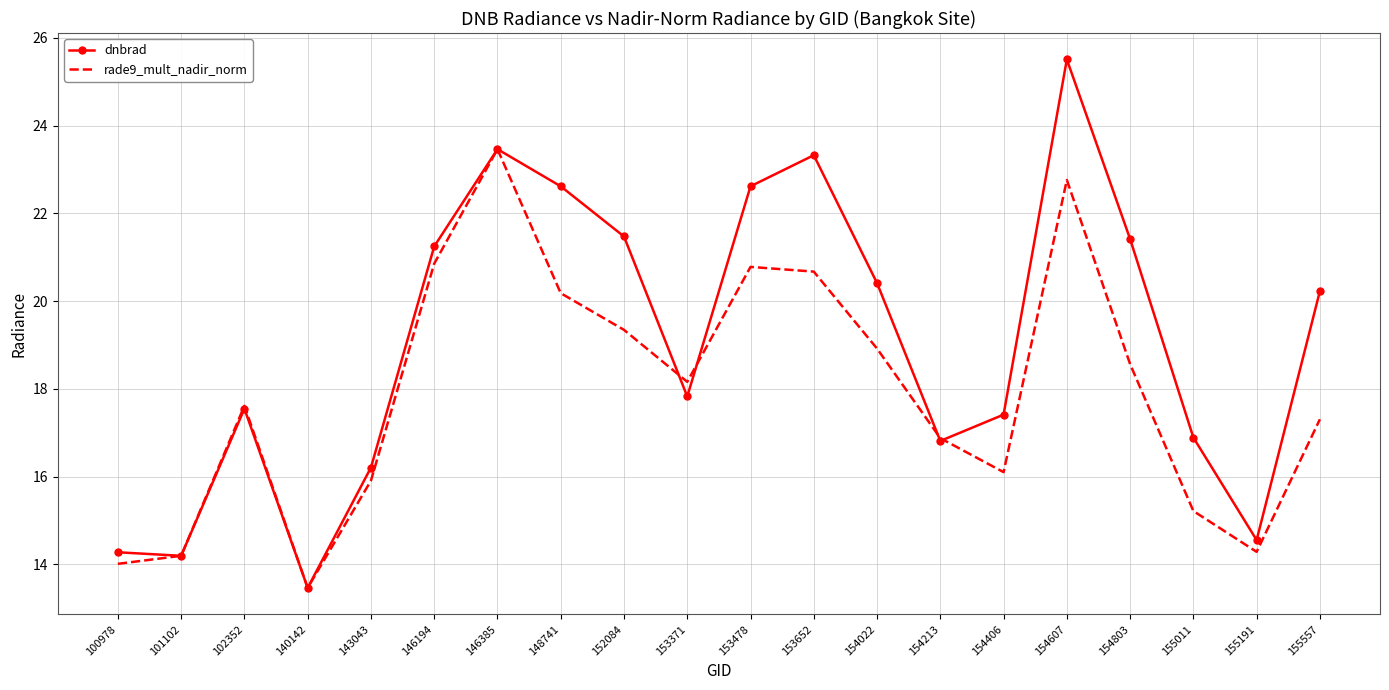

What is the total value across all series at 140142?

26.9